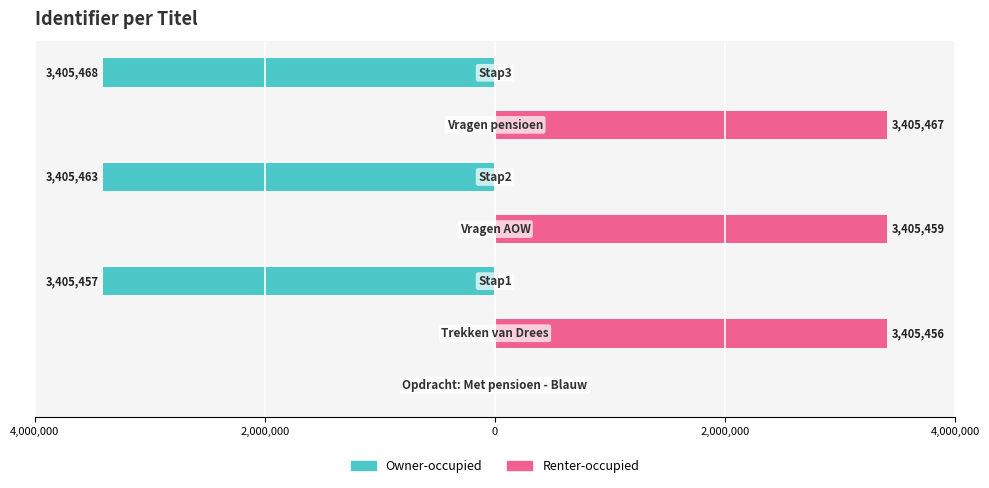

Does the chart contain any negative values?

Yes